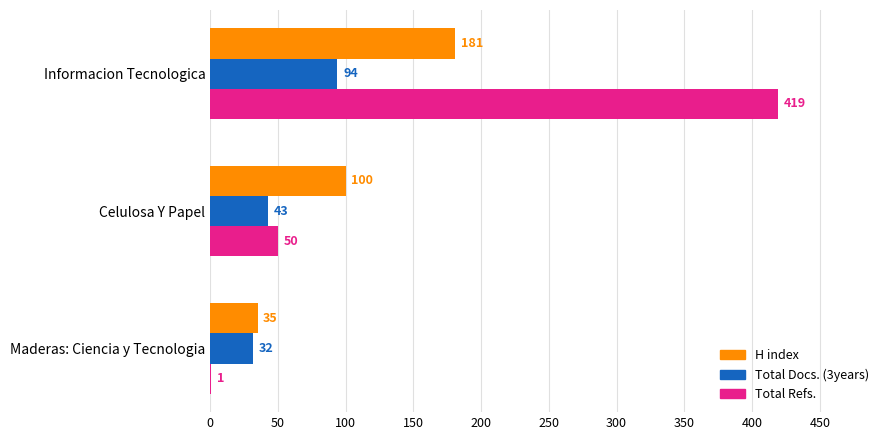

The Total Refs. series shows 218 at Informacion Tecnologica. True or false?

False